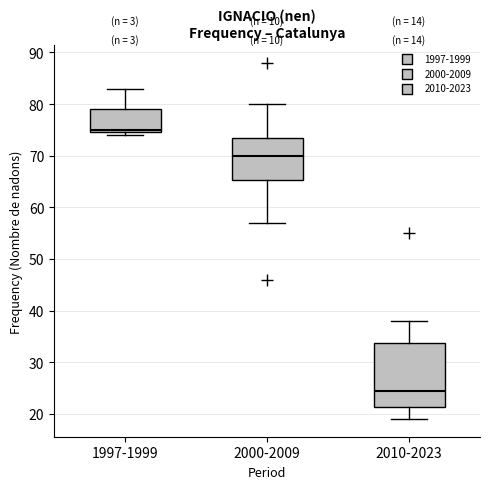

Reading left to right, transcribe this box plot: for each box, give where its median line is, the range the box spans, and where its two whiskers end, as read against the y-axis. The values are not printed on the chart, so give them approximately, as read against the axis.

1997-1999: median 75 (just above the box's lower edge), box 75 to 79, whiskers 74 to 83
2000-2009: median 70, box 65 to 74, whiskers 57 to 80
2010-2023: median 25, box 21 to 34, whiskers 19 to 38